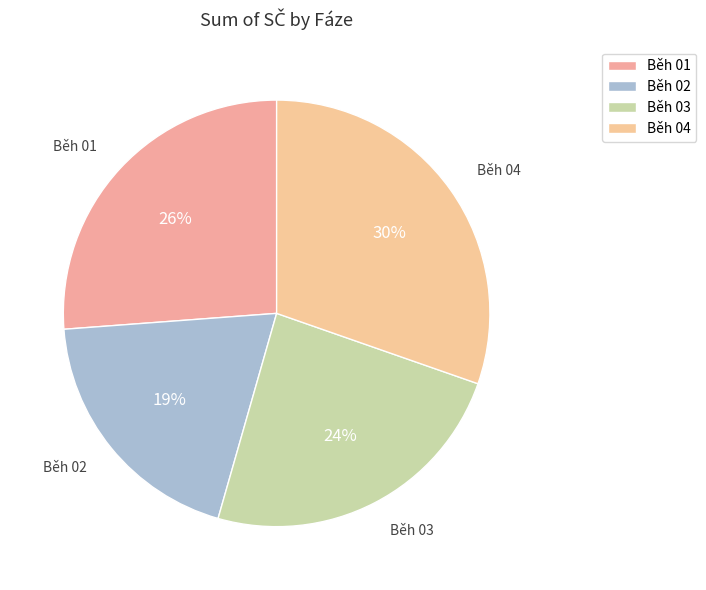

To the nearest percent, what is the difference between the largest and smallest slice percentages?

11%